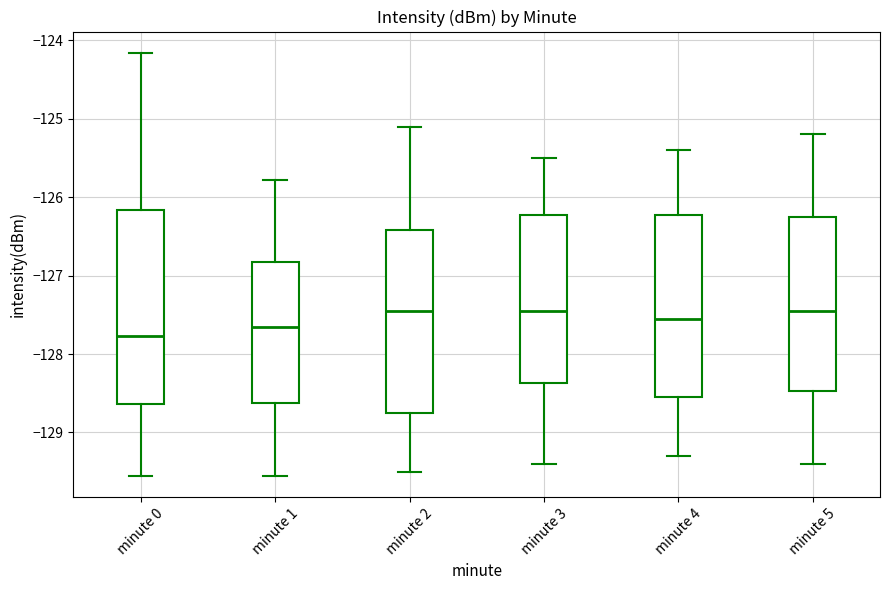

Comparing the boxes themselves (not the whiskers), which one is the tallest?

minute 0